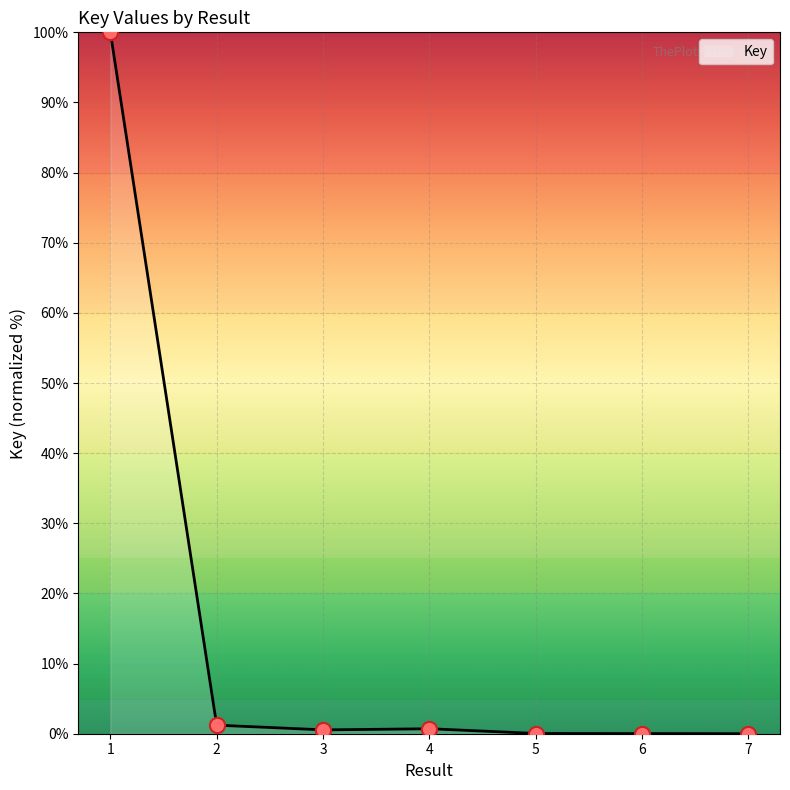

What is the change in value from 3 to 6?

-0.5